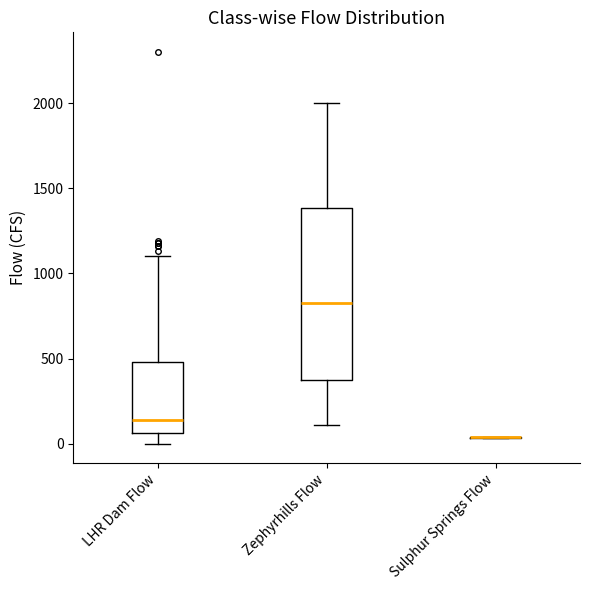

Comparing the boxes themselves (not the whiskers), which one is the tallest?

Zephyrhills Flow